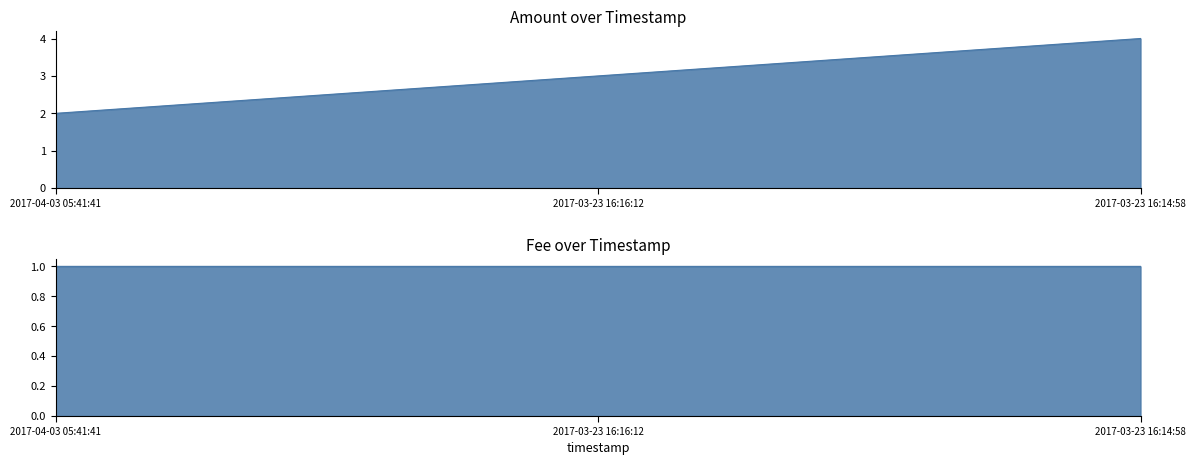

The Amount series shows 4.0 at 2017-03-23 16:14:58. True or false?

True